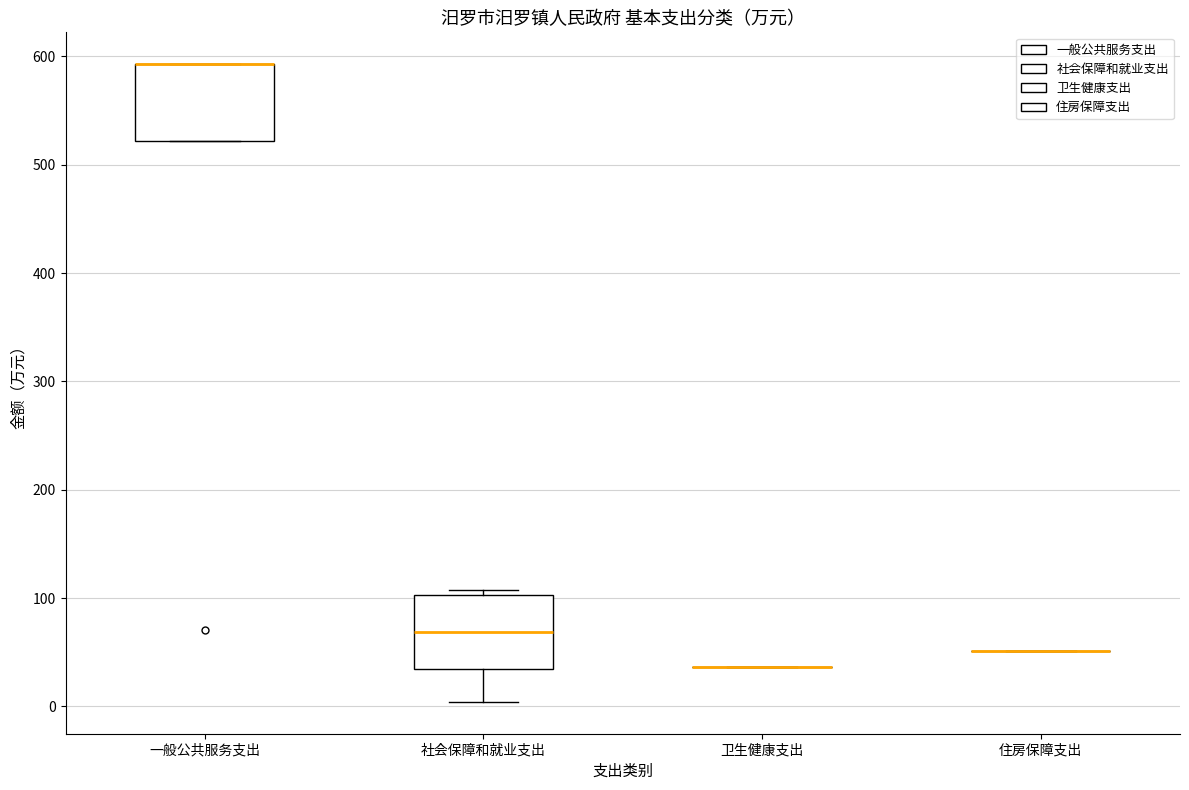

Reading left to right, read every box against the y-axis: the position of its median line, the range the box covers, and the ends of its whiskers. The values are not printed on the chart, so give them approximately, as read against the axis.

一般公共服务支出: median 590 (drawn on the box's upper edge), box 520 to 590, whiskers 520 to 590
社会保障和就业支出: median 70, box 30 to 100, whiskers 0 to 110
卫生健康支出: box collapsed to a line at 40, whiskers 40 to 40
住房保障支出: box collapsed to a line at 50, whiskers 50 to 50